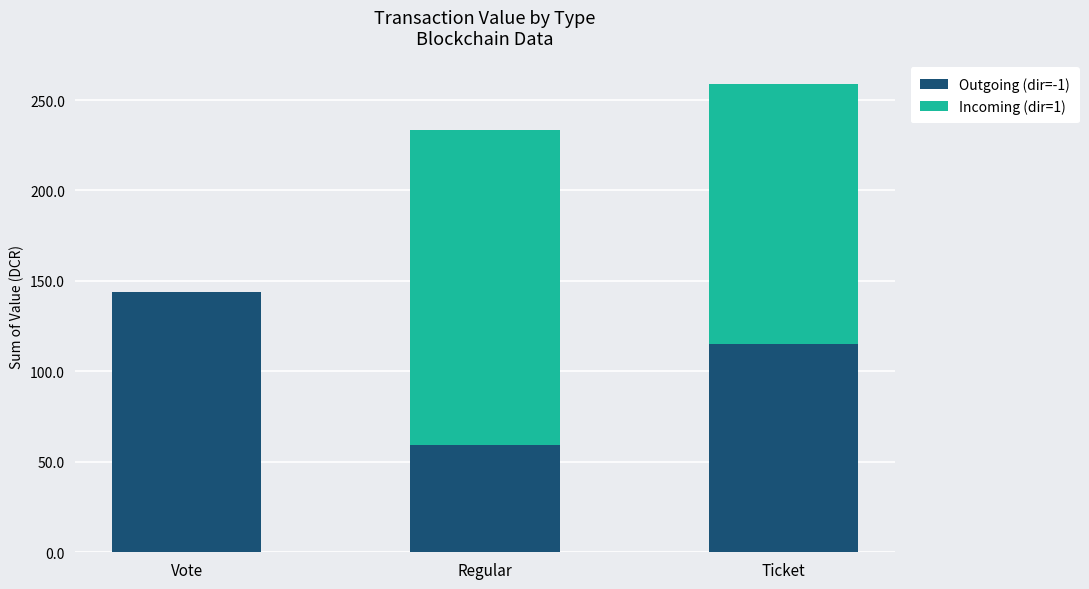

What is the total value across all series at Vote?

143.8